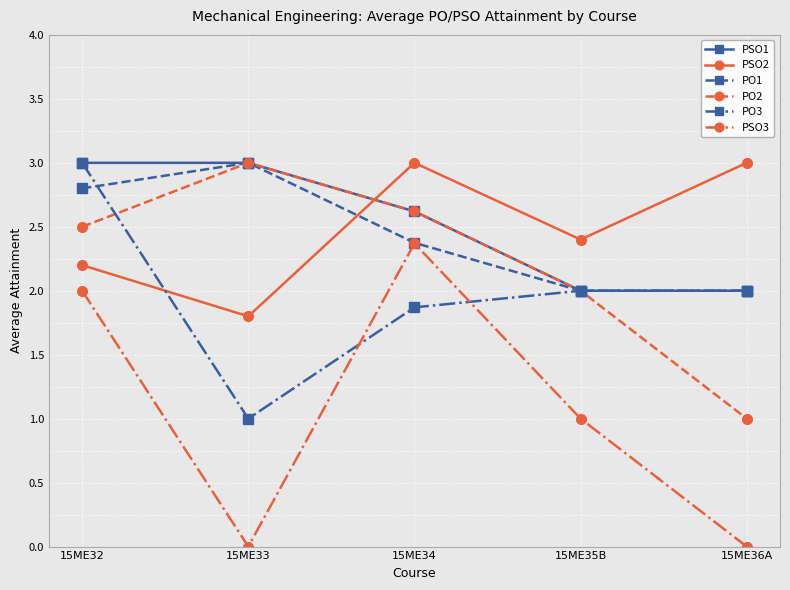

True or false: PSO3 and PO2 cross at least once.

False